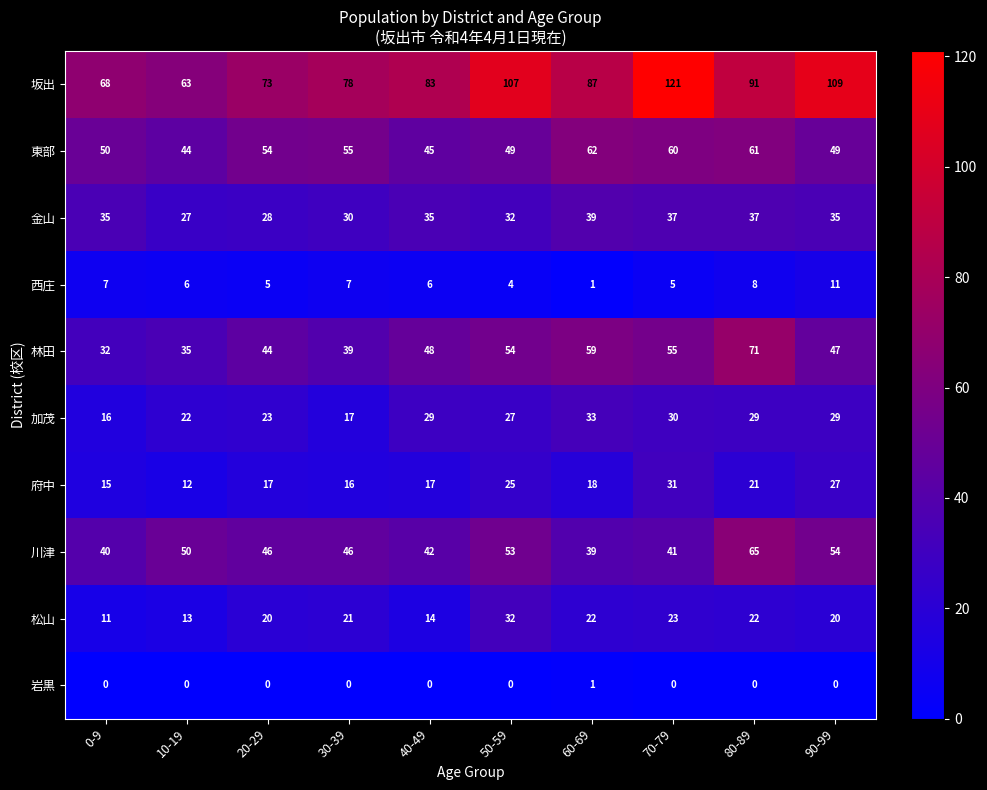

What is the sum of the 加茂 values at 20-29 and 10-19?

45